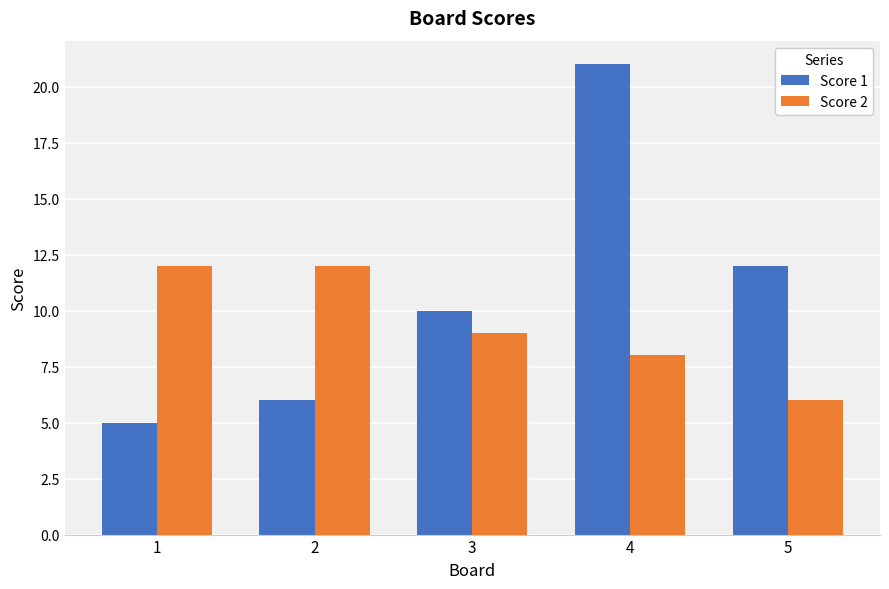

Which series has the largest range (max minus min)?

Score 1